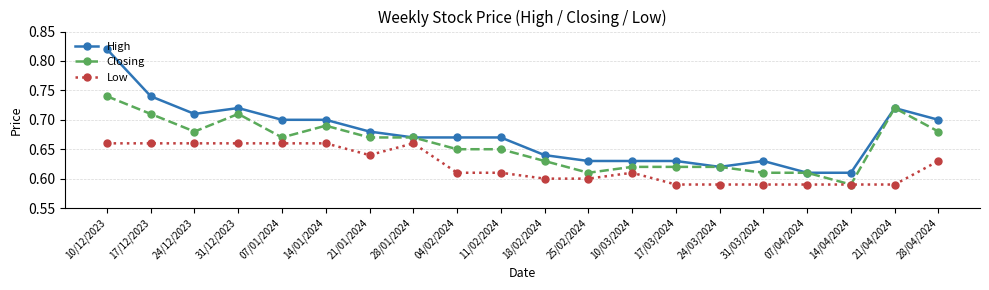

Which series has the widest spread of values?

High